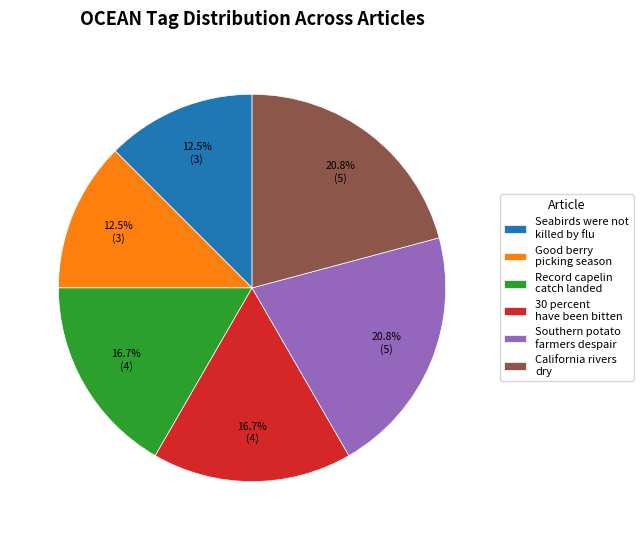

Approximately how many times larger is the value at Seabirds were not killed by flu compared to 30 percent have been bitten?

0.7